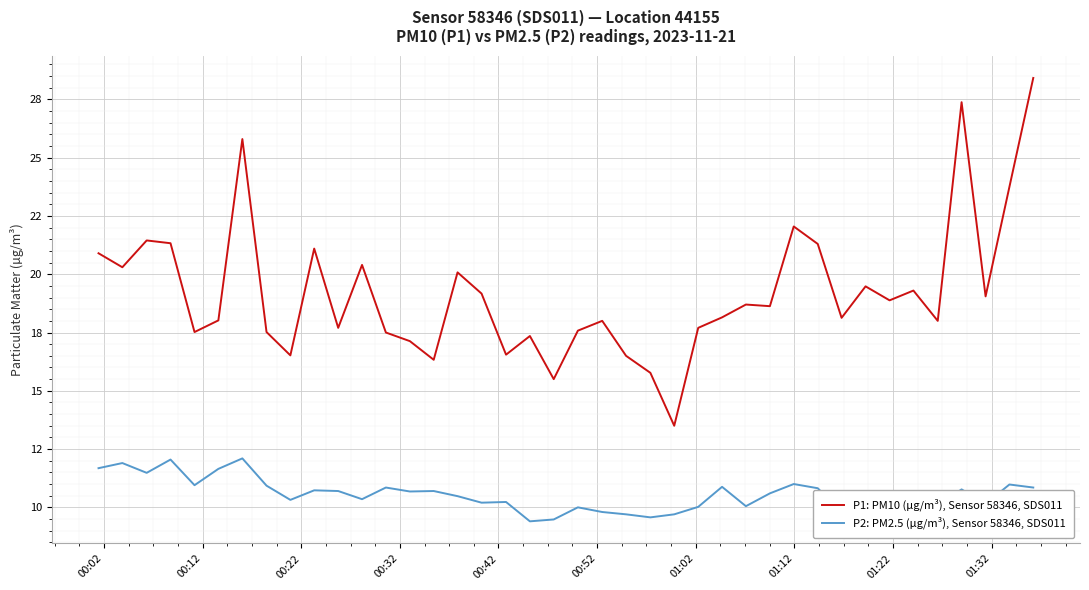

What are all the series names shown in the legend?

P1: PM10 (µg/m³), Sensor 58346, SDS011, P2: PM2.5 (µg/m³), Sensor 58346, SDS011